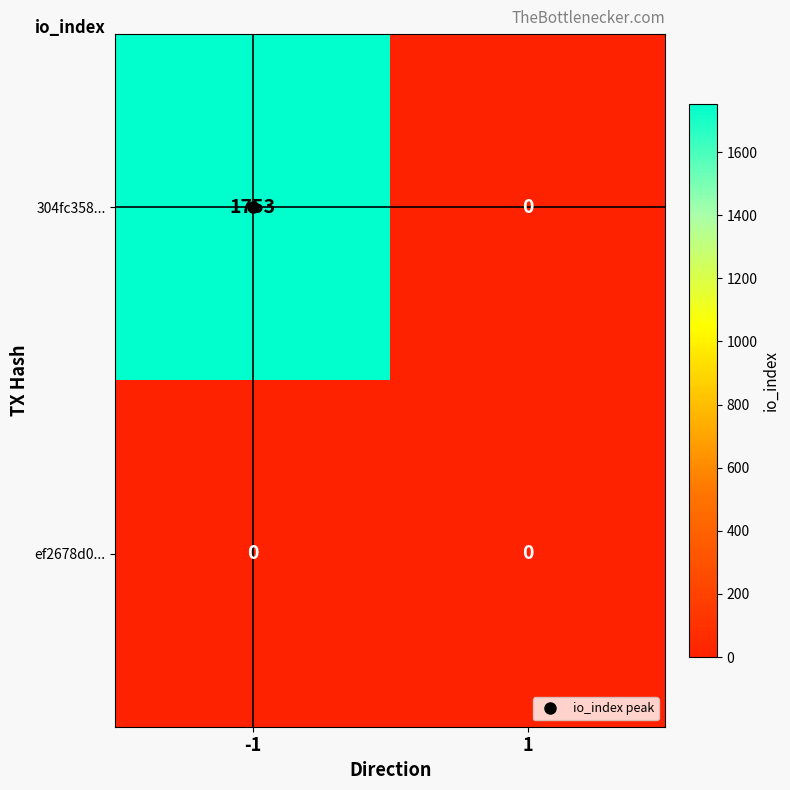

How many categories are shown in the chart?

2